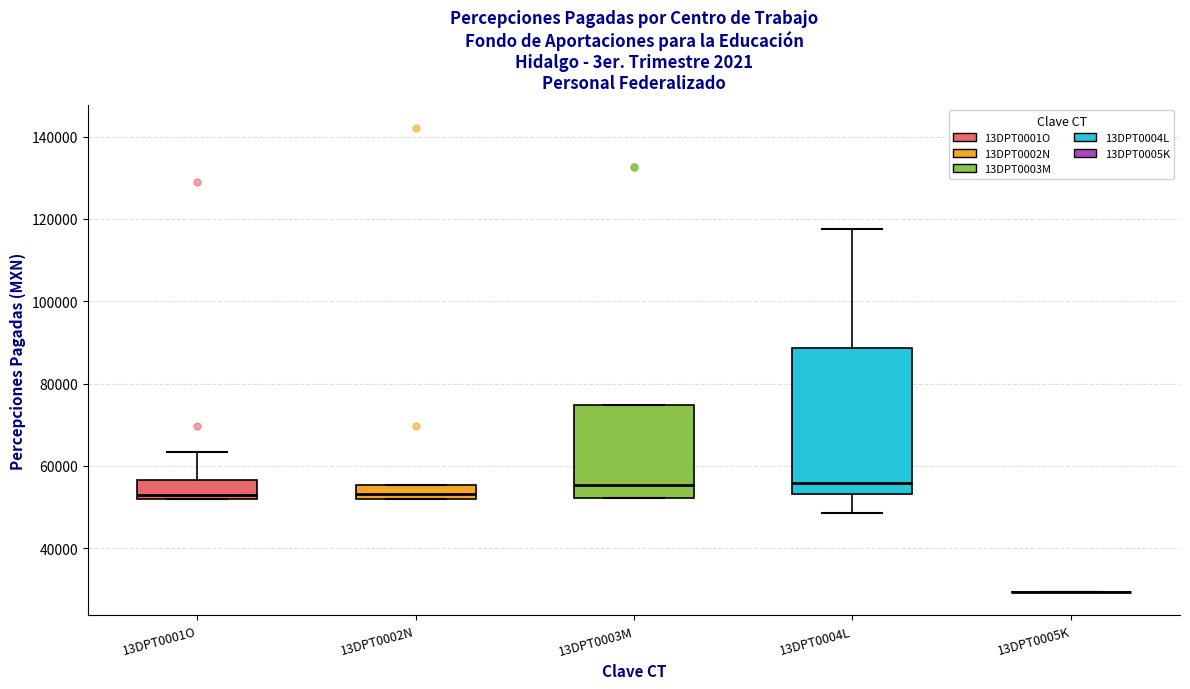

Comparing the boxes themselves (not the whiskers), which one is the tallest?

13DPT0004L